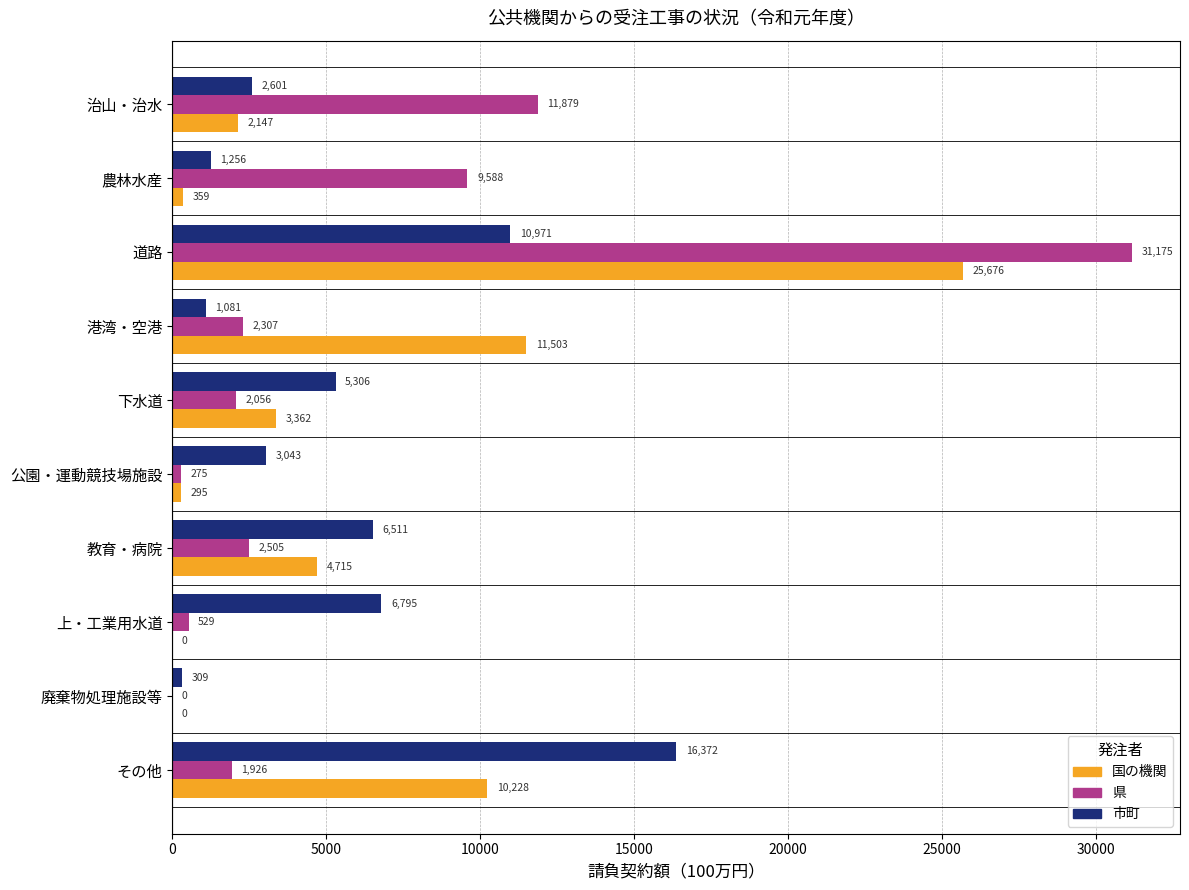

How many values in 県 are above zero?

9